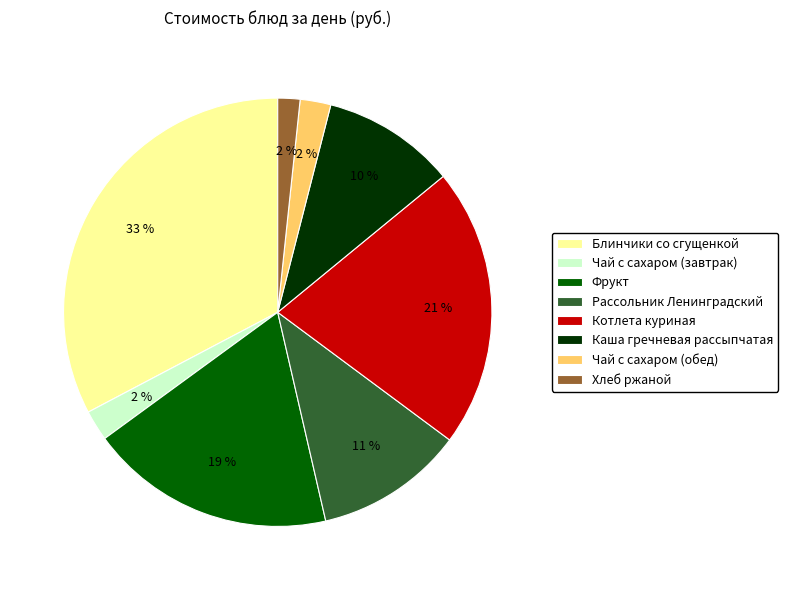

True or false: Чай с сахаром (завтрак) accounts for 2% of the total.

True